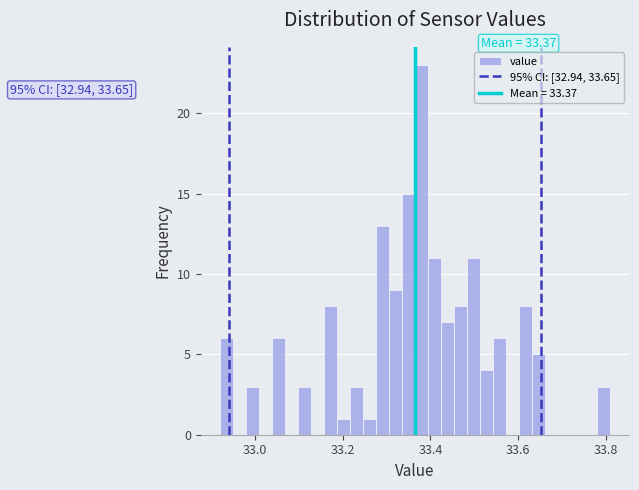

Around what value on the x-axis is the tallest bar? Give the approximate position of its centre, as read against the axis.

33.38